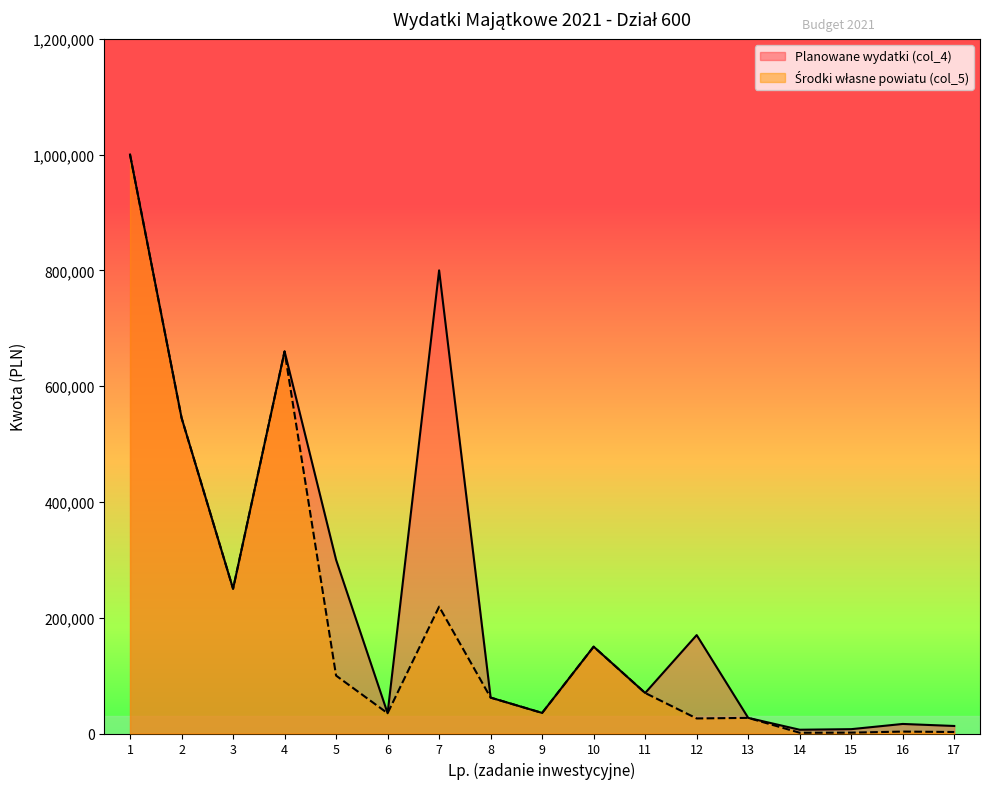

Reading left to right, list all the values displayed in this chart.

Planowane wydatki (col_4): 1000000	545351	250000	660000	300000	35000	800000	62000	35547	150000	70000	170000	27000	6500	7500	16500	13000
Środki własne powiatu (col_5): 1000000	545351	250000	660000	100000	35000	219115	62000	35547	150000	70000	26000	27000	1300	1500	3300	2600